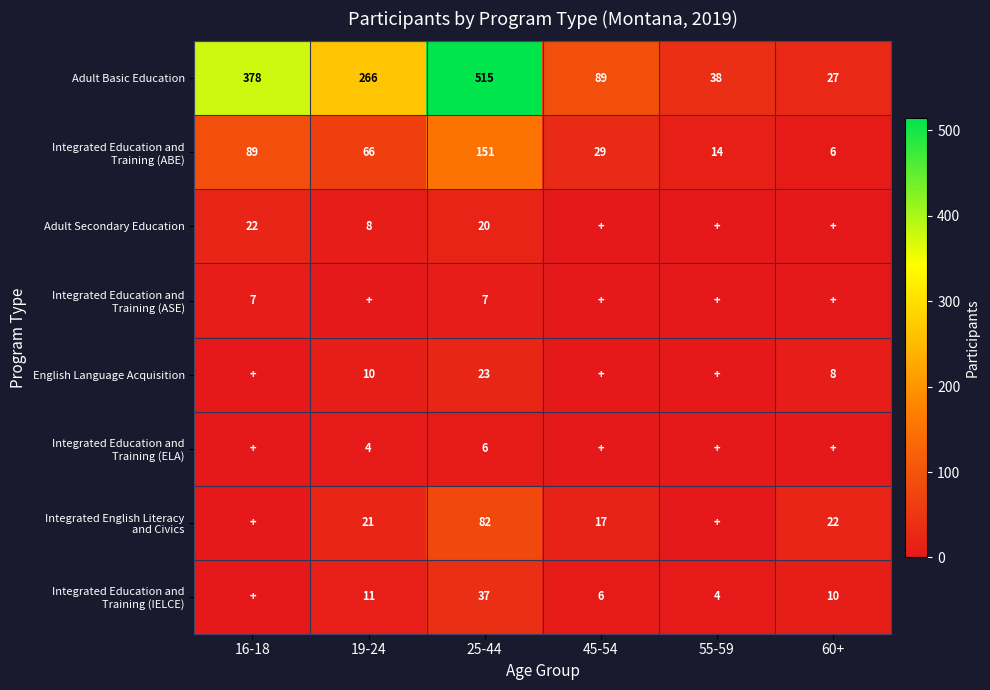

Which category has the highest value in the Adult Basic Education series?

25-44